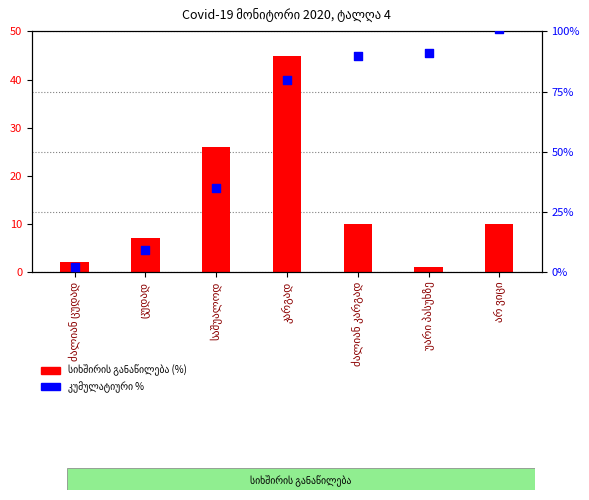

At which category is the sum across all series the highest?

კარგად